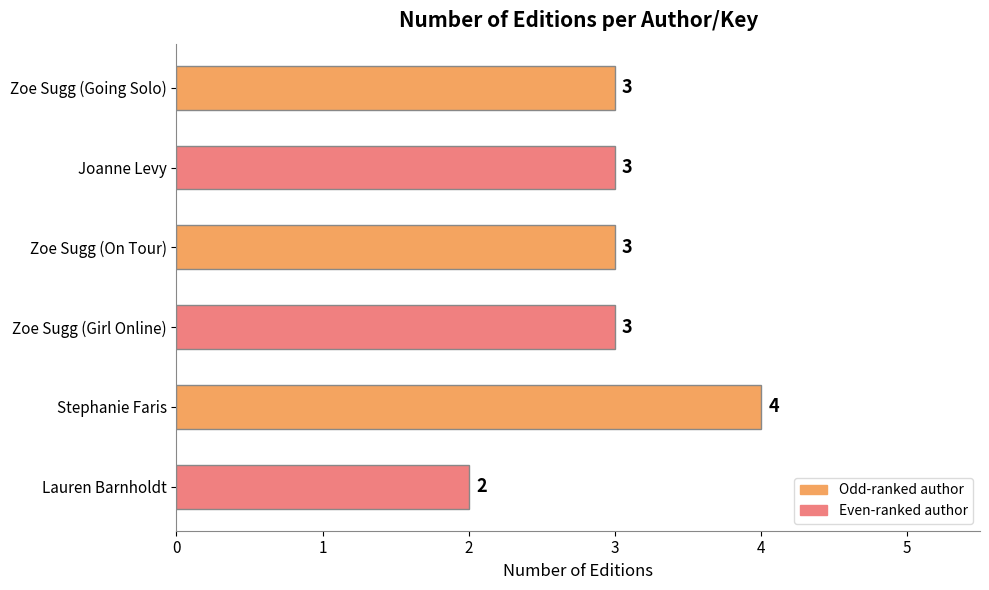

What is the sum of the values at Joanne Levy and Zoe Sugg (Girl Online)?

6